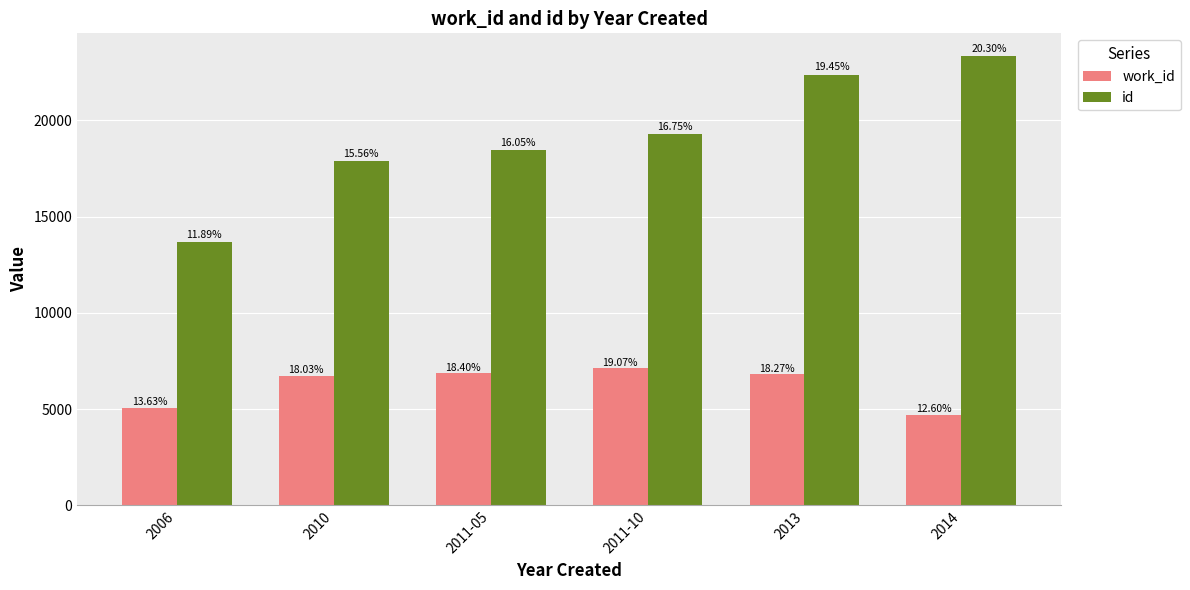

Are the bars horizontal?

No